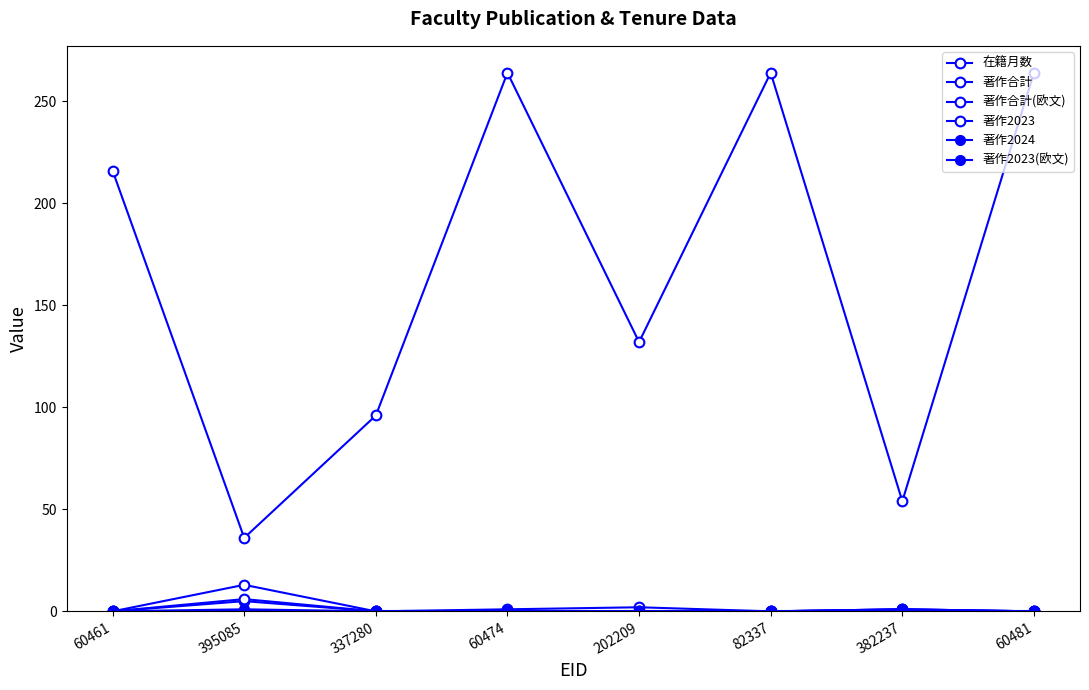

Does the chart have visible grid lines?

No